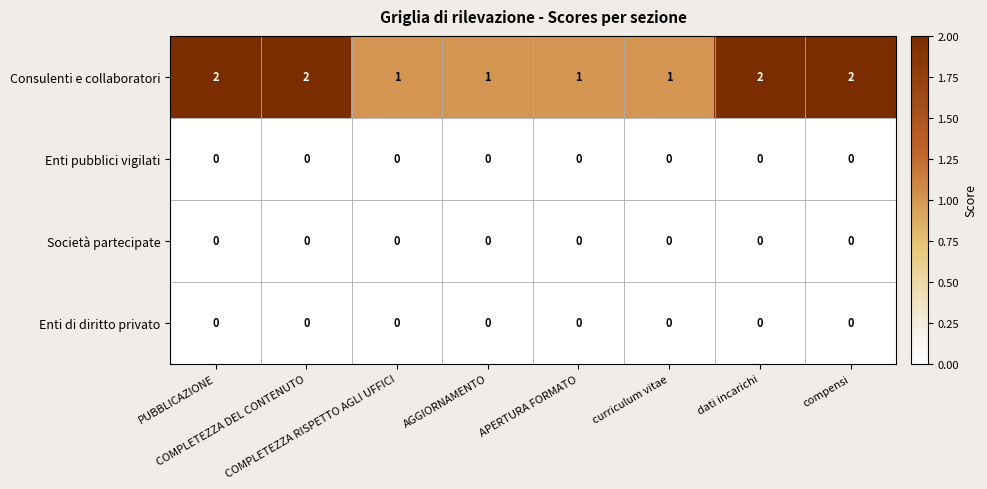

Which series has the widest spread of values?

Consulenti e collaboratori